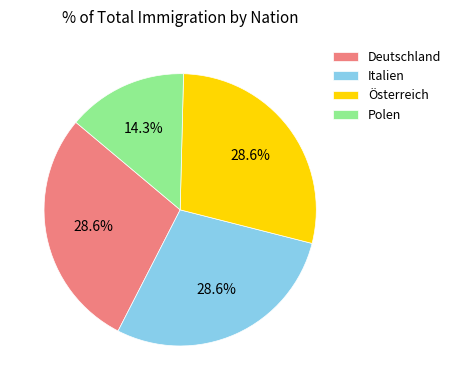

Does any single category account for the majority?

No